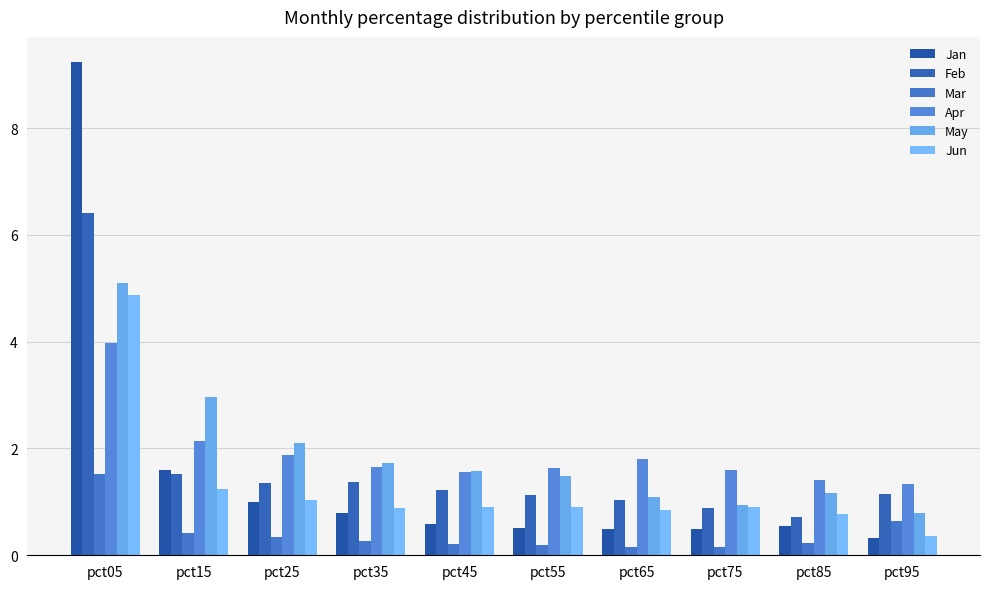

What is the lowest value of the Apr series?

1.3